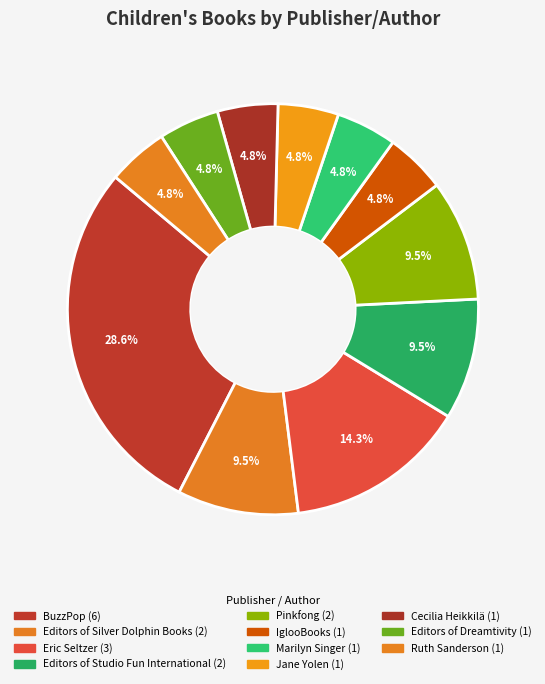

Which slice is the largest?

BuzzPop